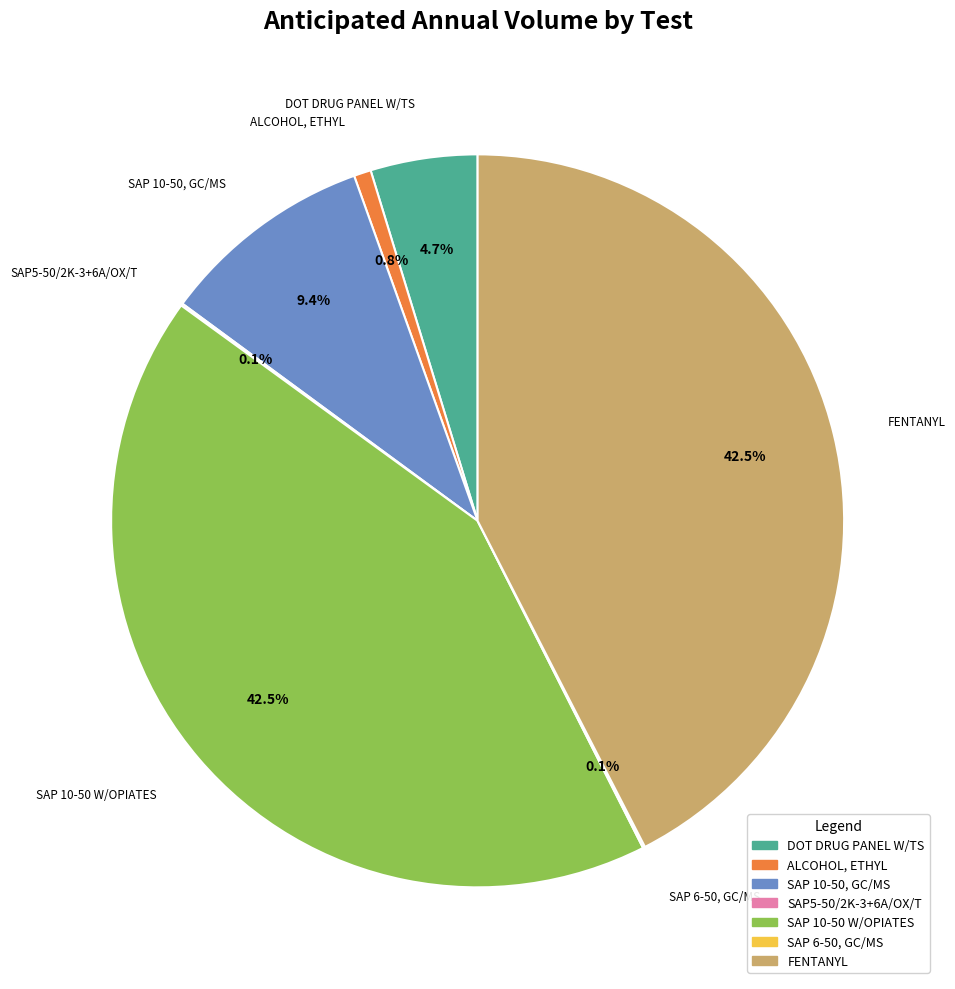

Do SAP 10-50 W/OPIATES and DOT DRUG PANEL W/TS together represent more than half of the pie?

No